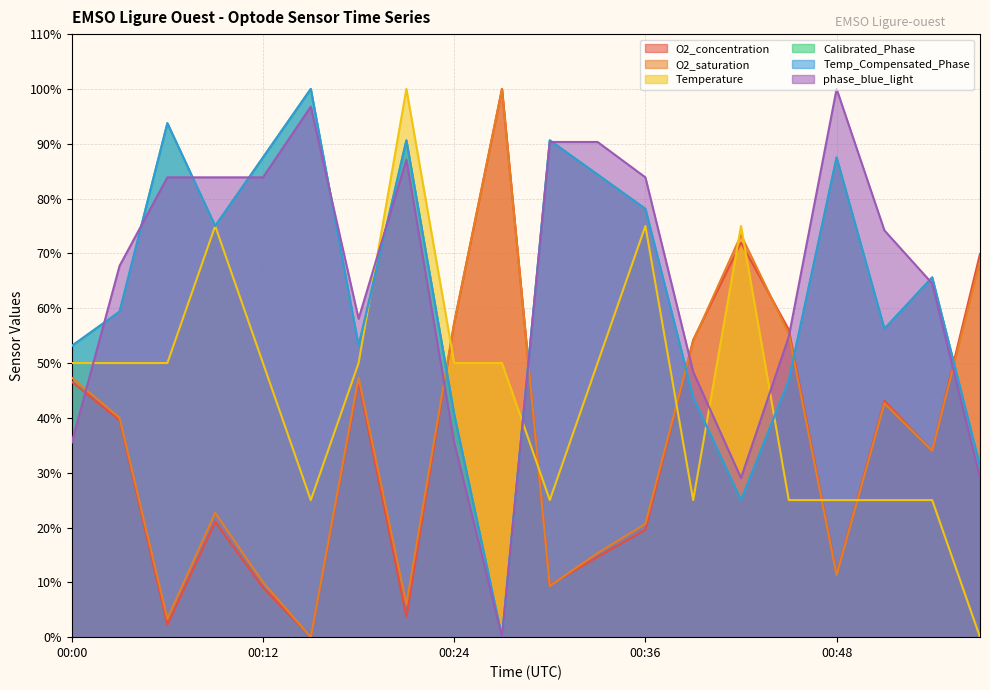

What is the sum of the phase_blue_light values at 00:36 and 00:12?

167.7